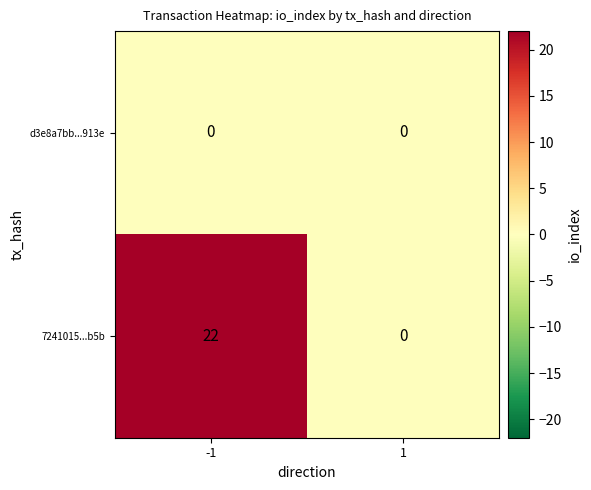

Between -1 and 1, which series saw the biggest shift?

7241015...b5b